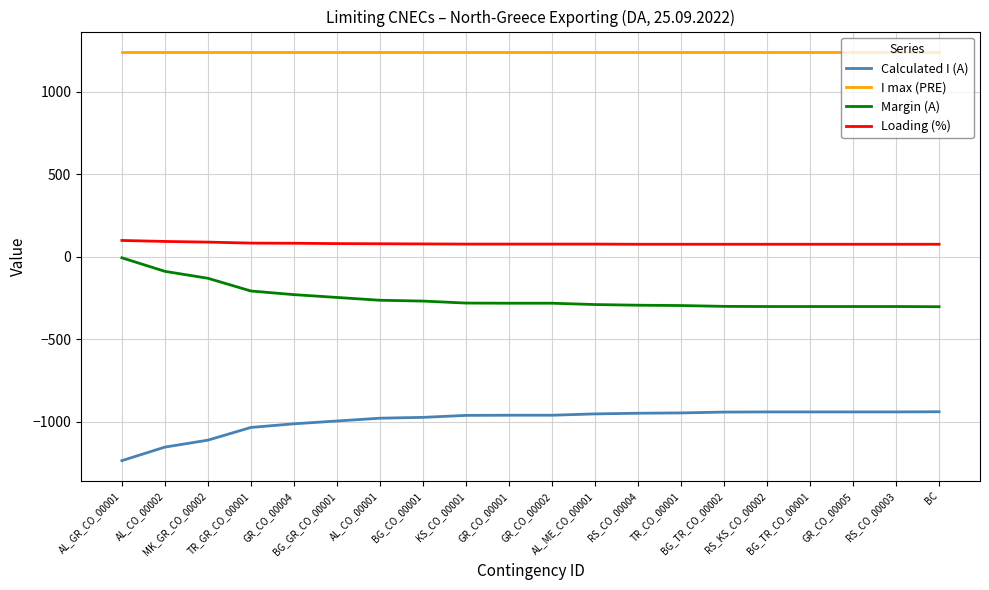

Is the value of Loading (%) at BG_CO_00001 greater than the value of I max (PRE) at RS_KS_CO_00002?

No